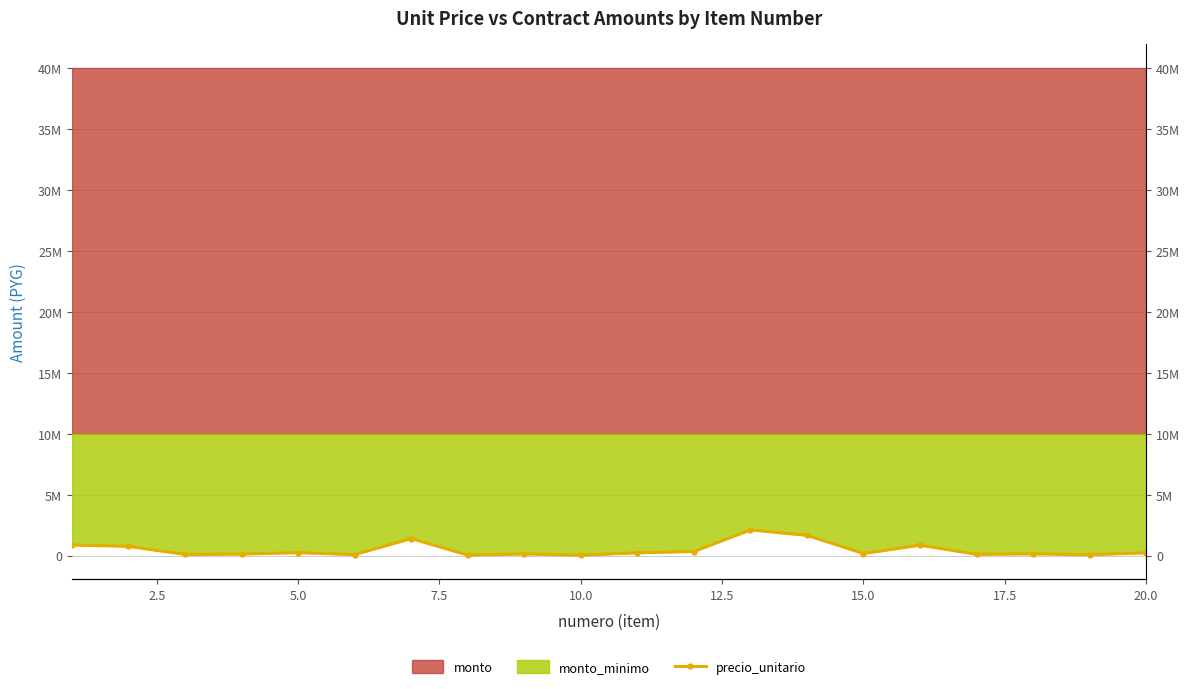

Reading left to right, transcribe all the data shown in this chart.

894900	783000	120500	150150	262000	109650	1424350	69450	163700	61700	253650	361000	2134050	1687150	195000	880000	130000	170000	95000	255000